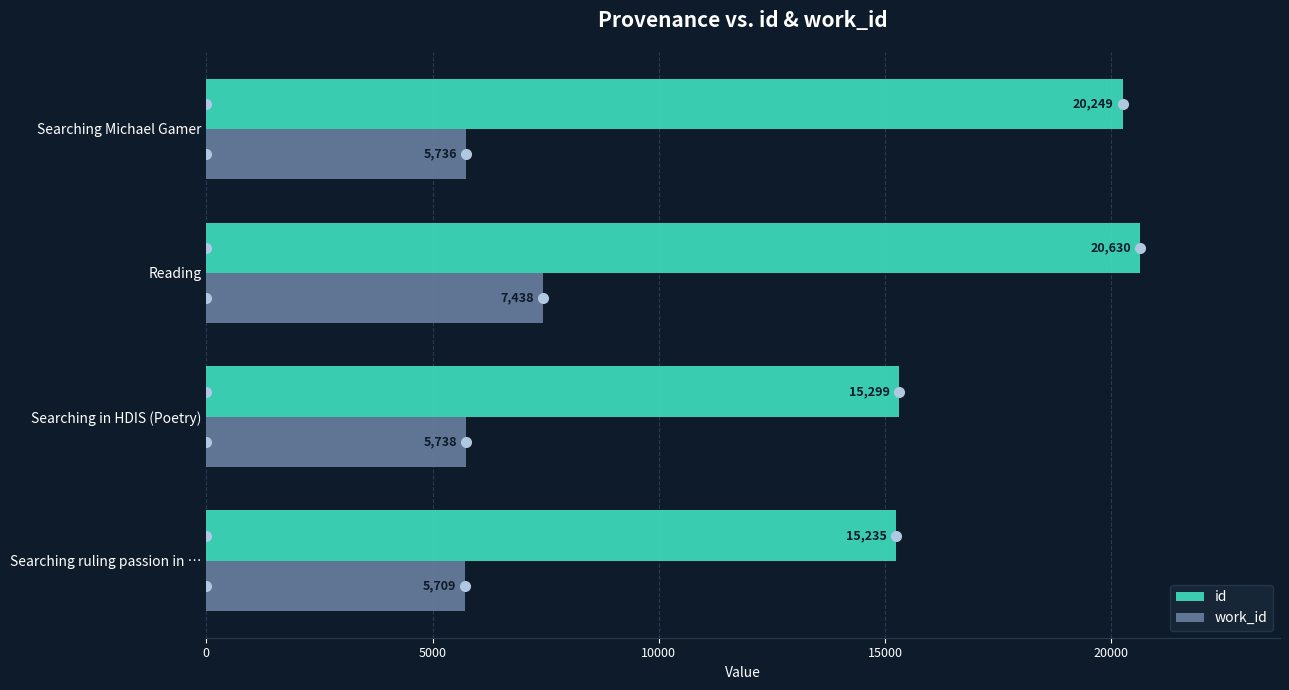

What is the average value of the work_id series?

6155